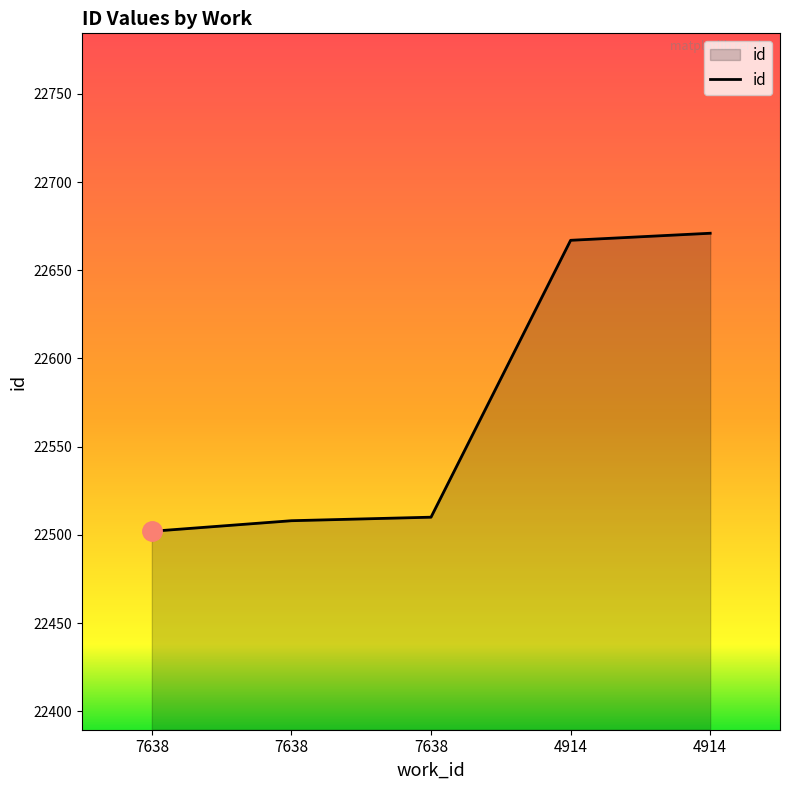

Count the number of categories in the chart.

5